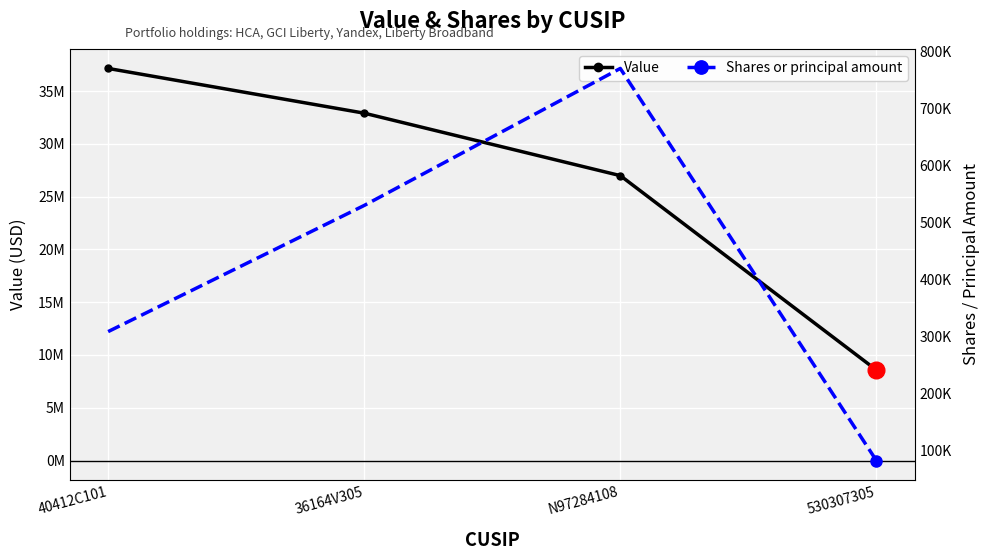

True or false: Shares or principal amount and Value cross at least once.

False